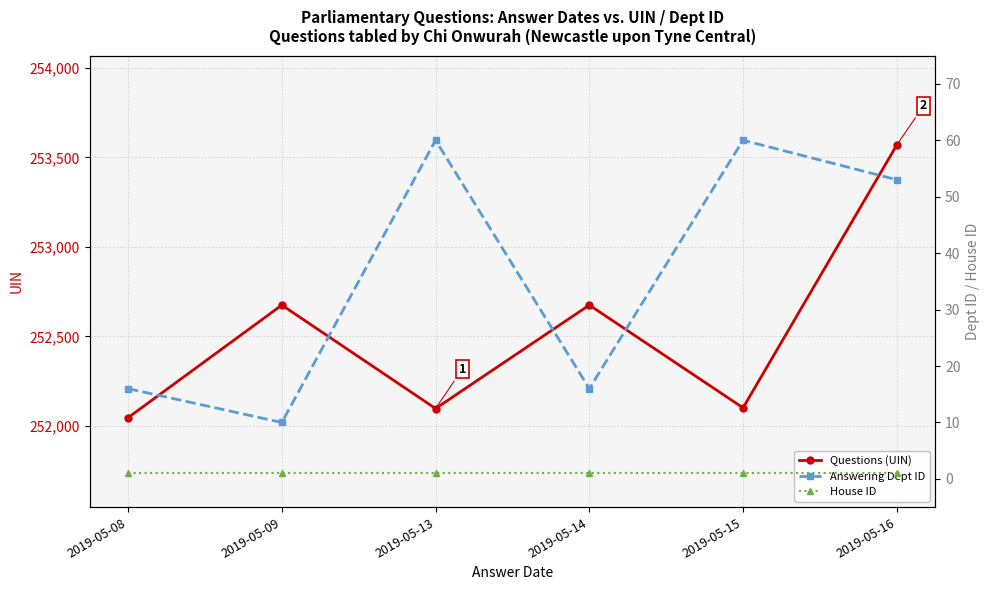

True or false: Questions (UIN) and Answering Dept ID cross at least once.

False